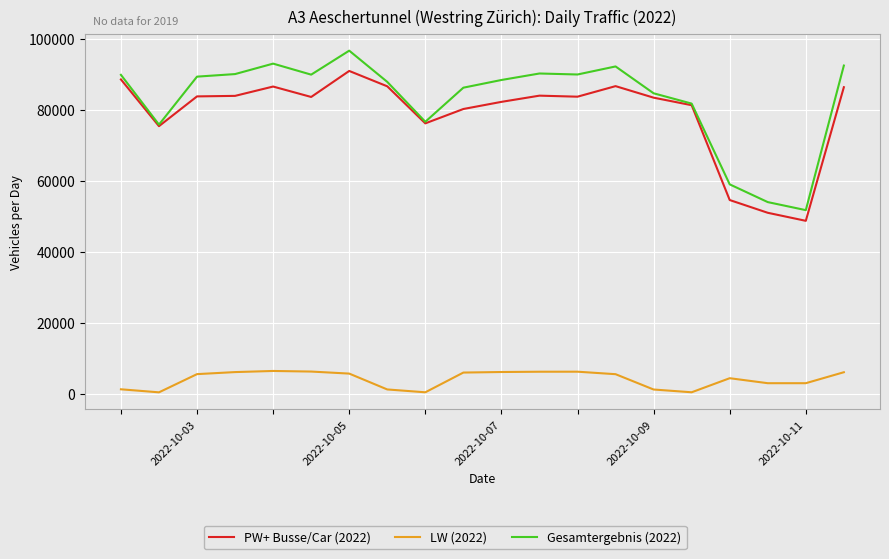

Rank the series by their maximum value, from highest to lowest.

Gesamtergebnis (2022), PW+ Busse/Car (2022), LW (2022)